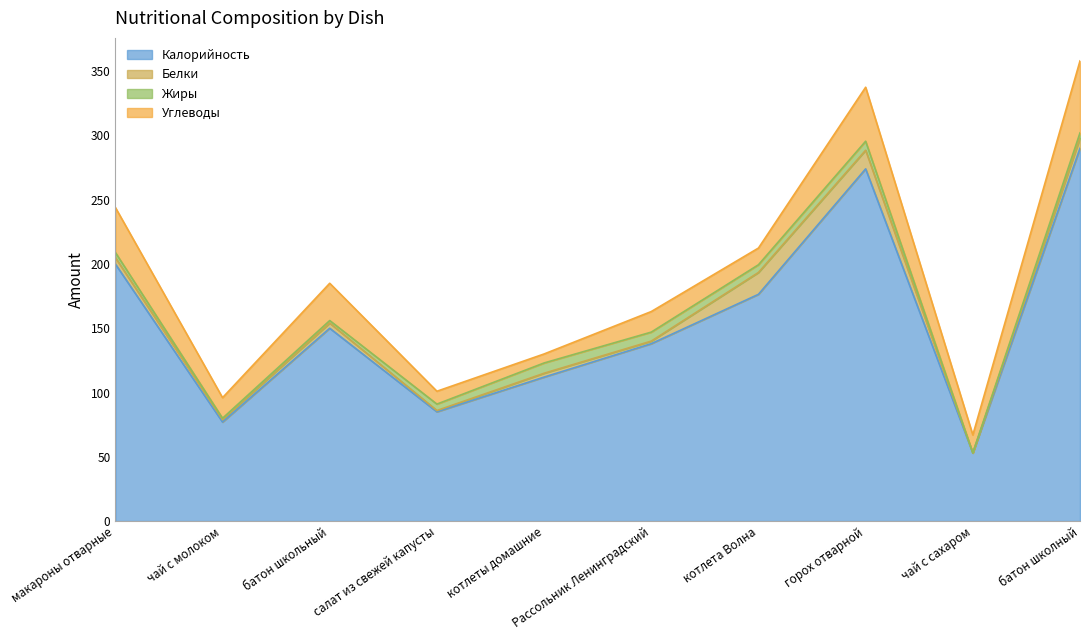

What is the sum of the Белки values at Рассольник Ленинградский and котлеты домашние?

5.0